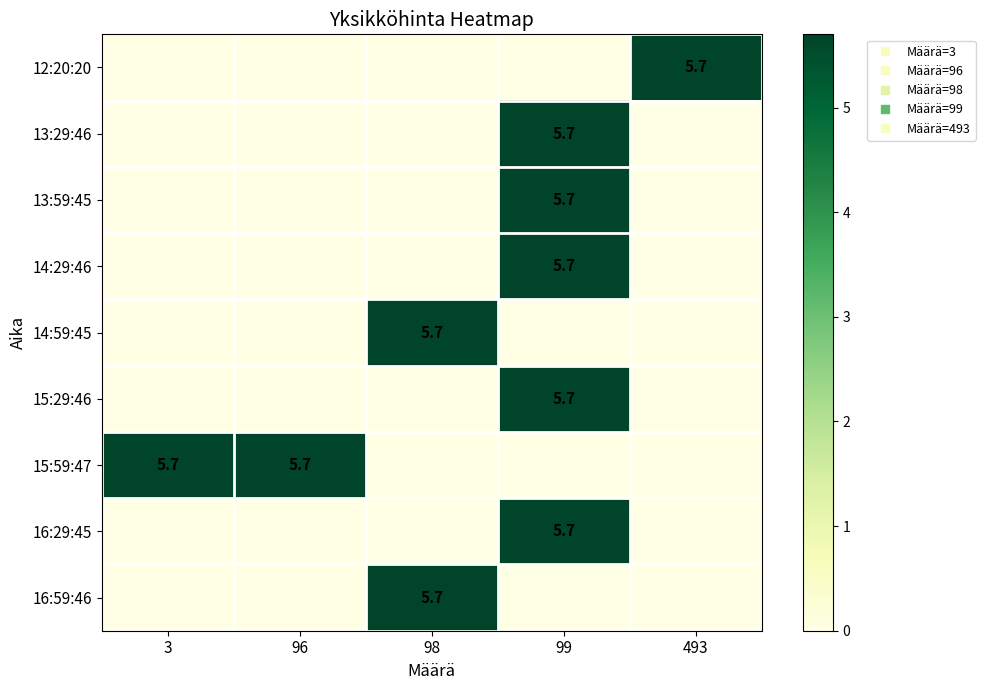

Which has a higher value, 98 or 96?

98